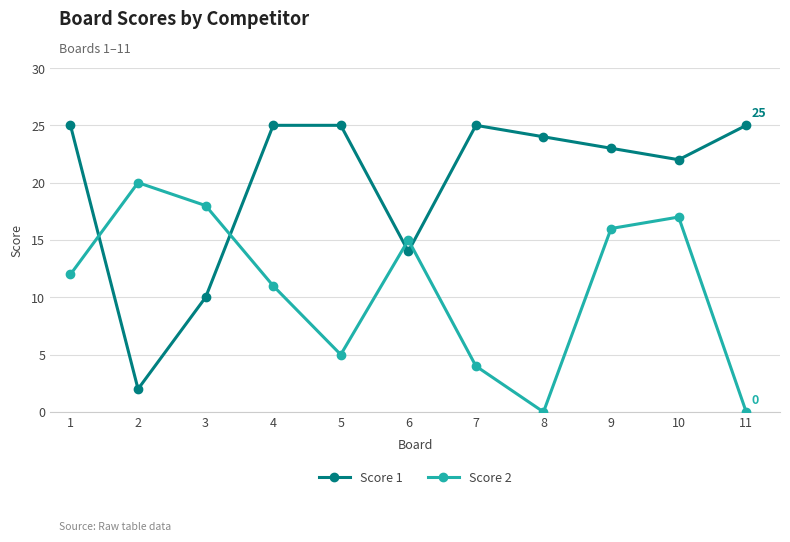

What is the difference between the second highest and second lowest values in the Score 1 series?

15